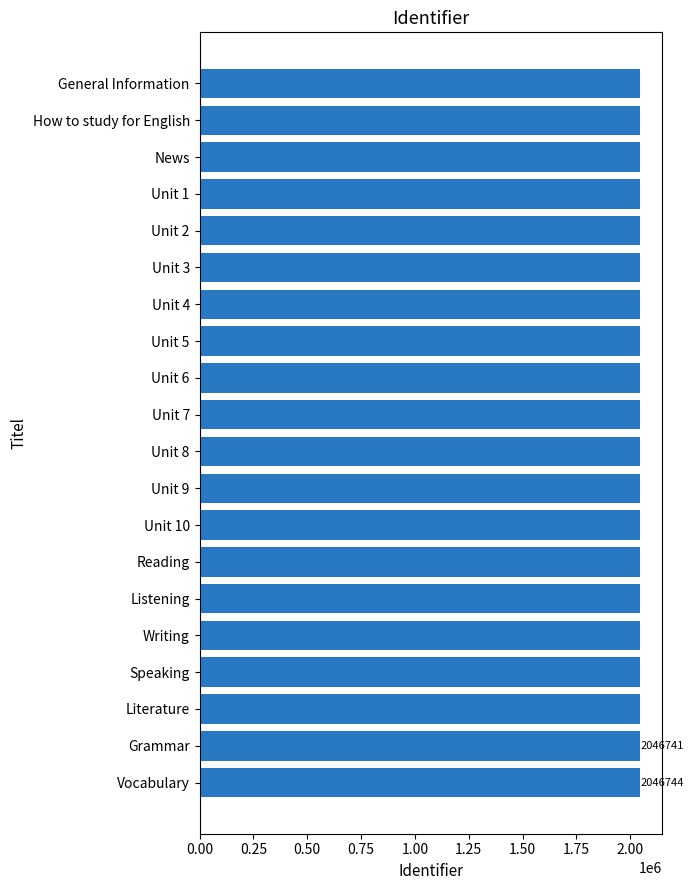

Read the value at Grammar.

2046741